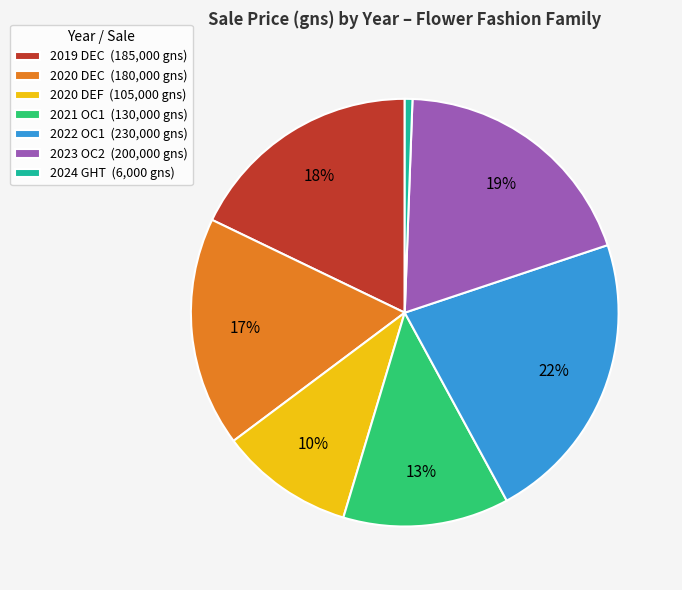

To the nearest percent, what is the average slice percentage?

14%